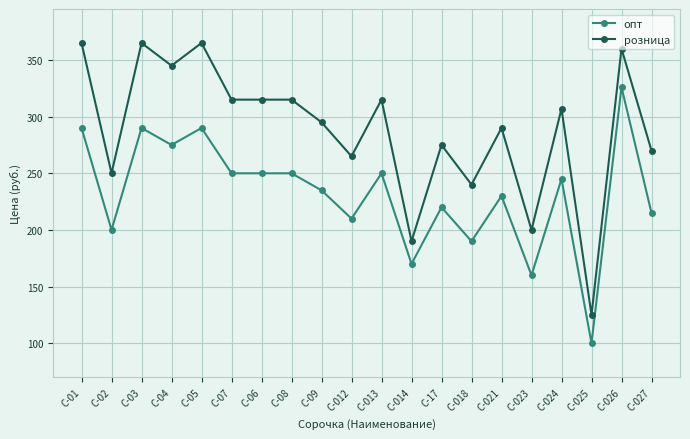

Is it true that опт equals 367 at С-027?

False